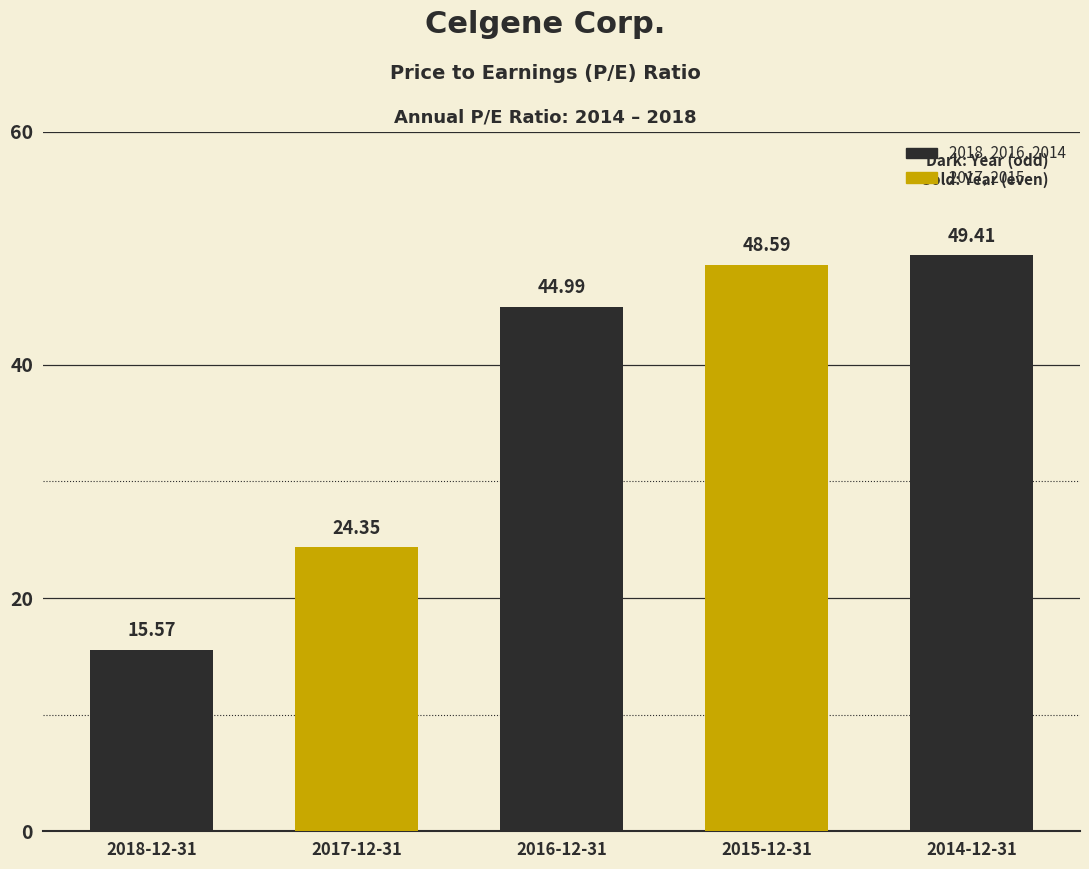

What is the difference between the second highest and second lowest values?

24.2